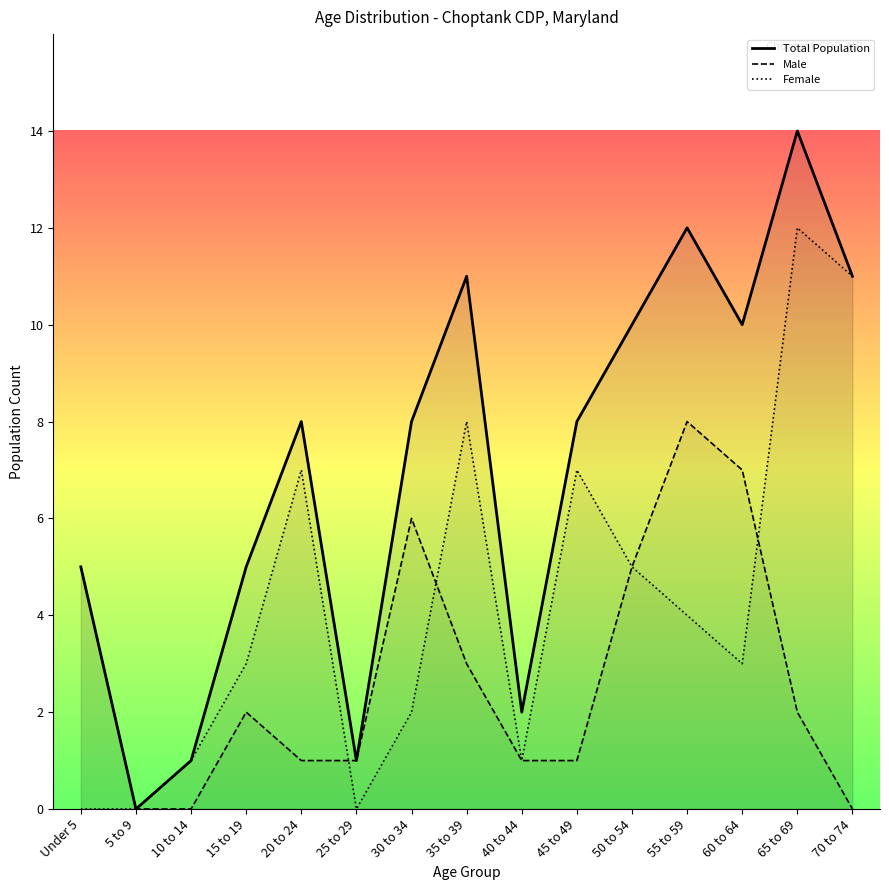

True or false: Total Population and Male cross at least once.

False